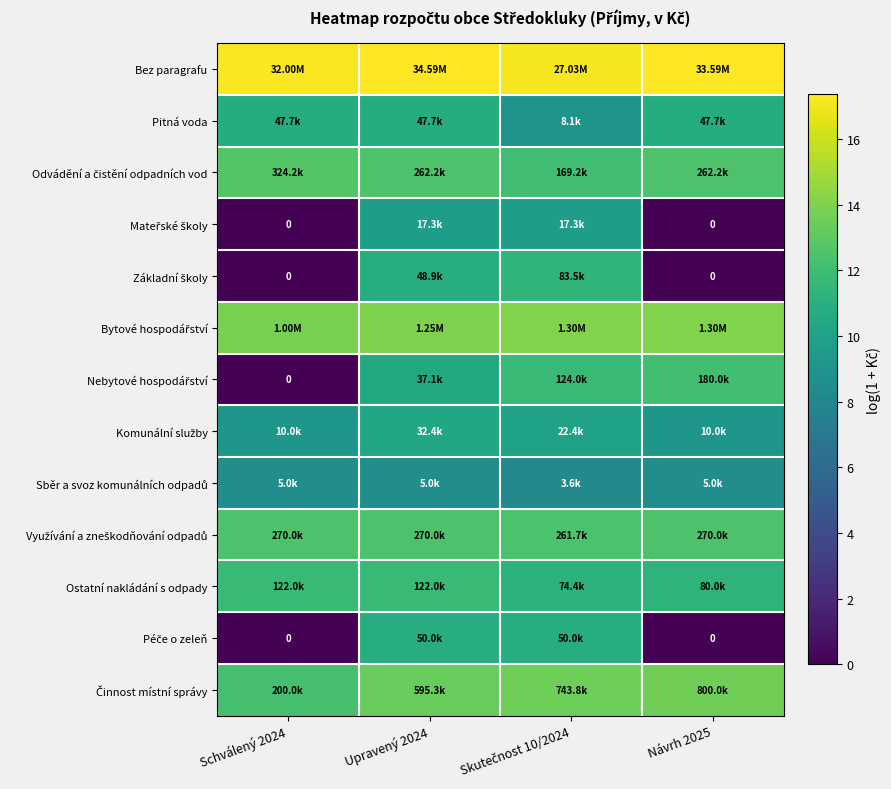

What is the total value across all series at Upravený 2024?

153.0